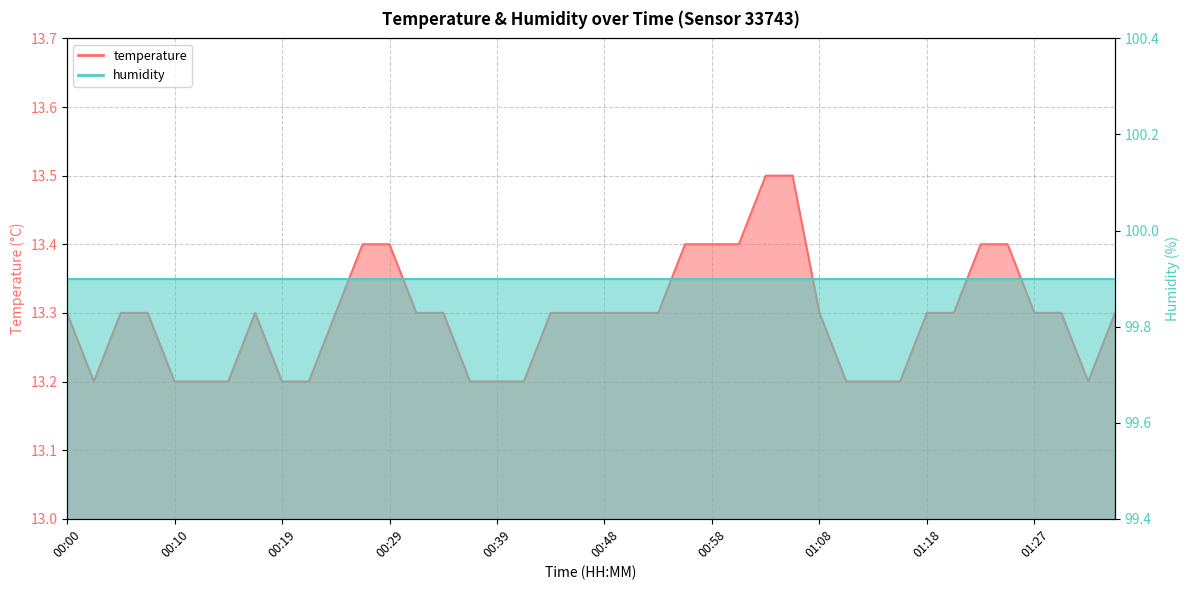

What is the maximum value shown in the chart?

13.5